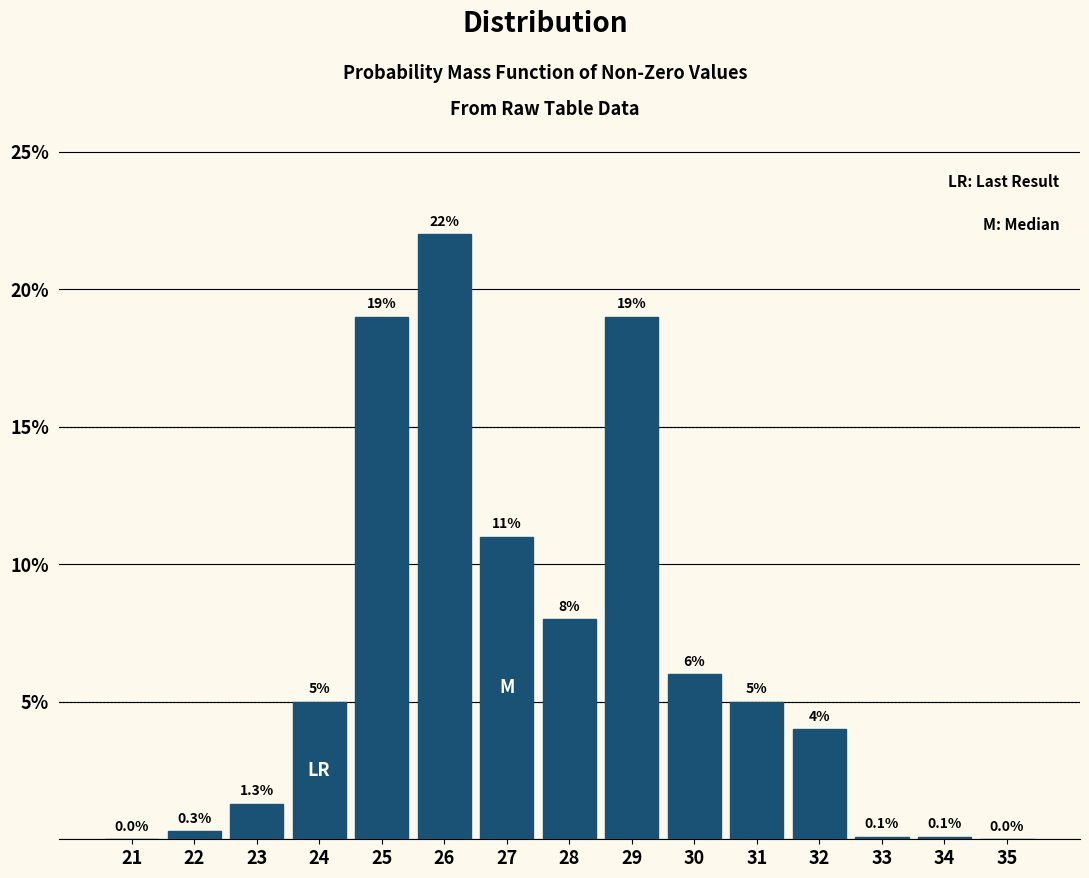

Reading left to right, list all the values displayed in this chart.

21=0.0	22=0.3	23=1.3	24=5.0	25=19.0	26=22.0	27=11.0	28=8.0	29=19.0	30=6.0	31=5.0	32=4.0	33=0.1	34=0.1	35=0.0